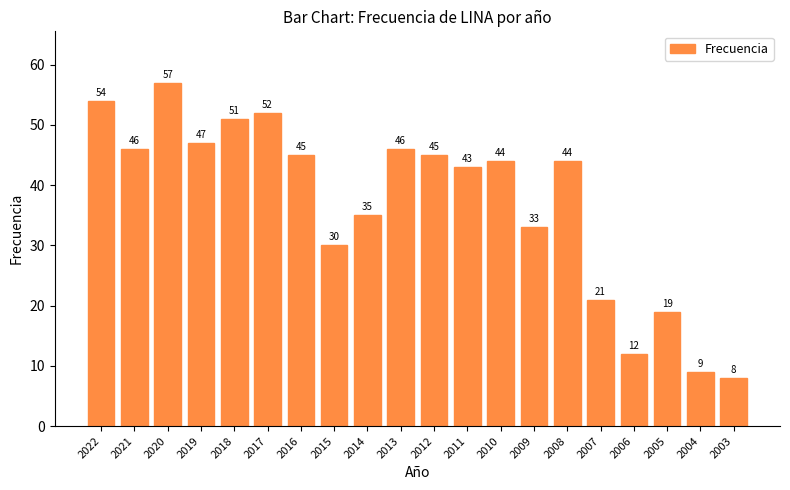

The chart shows a value of 29 at 2019. True or false?

False